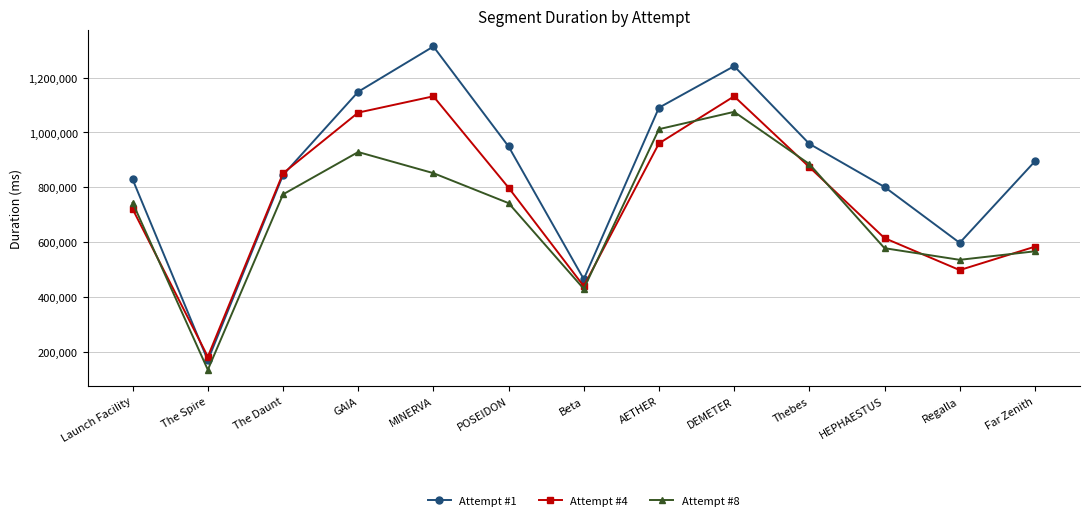

Is the value of Attempt #4 at POSEIDON greater than the value of Attempt #1 at The Spire?

Yes